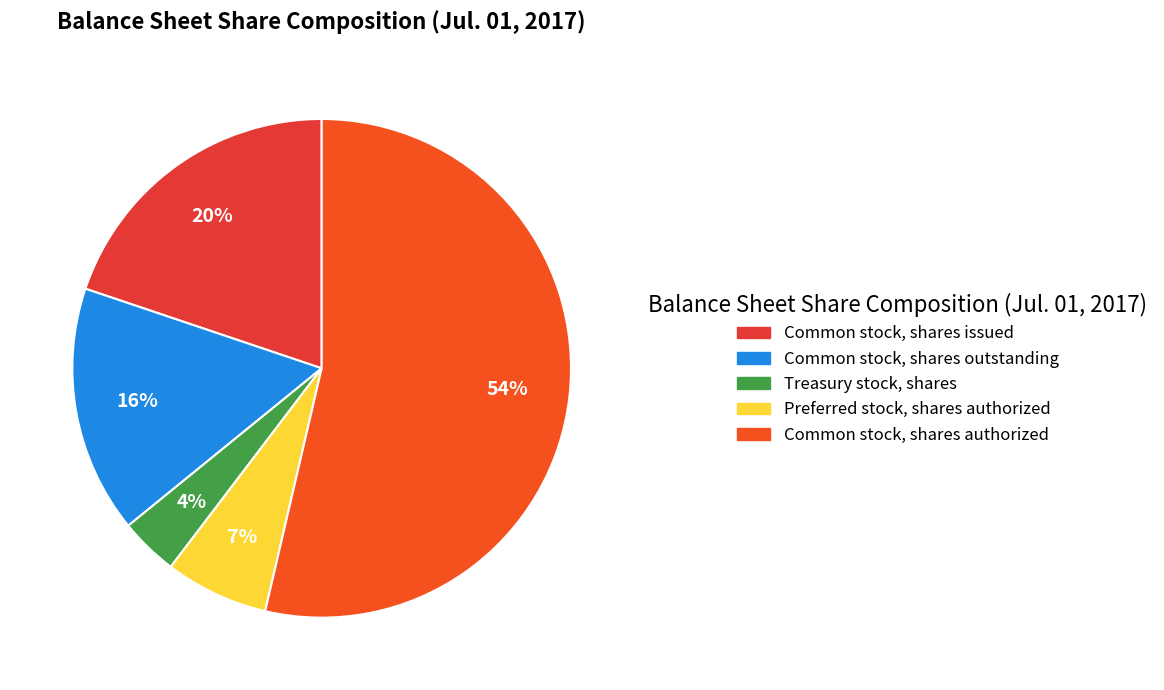

The Common stock, shares outstanding slice represents 16% of the pie. True or false?

True